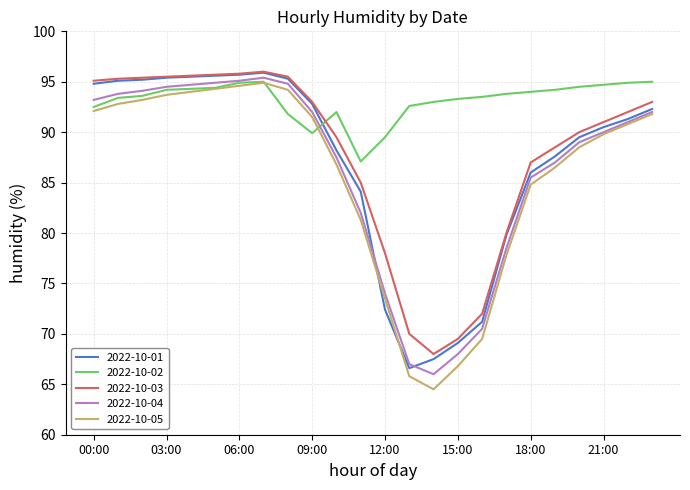

What is the maximum value for 2022-10-05?

94.9